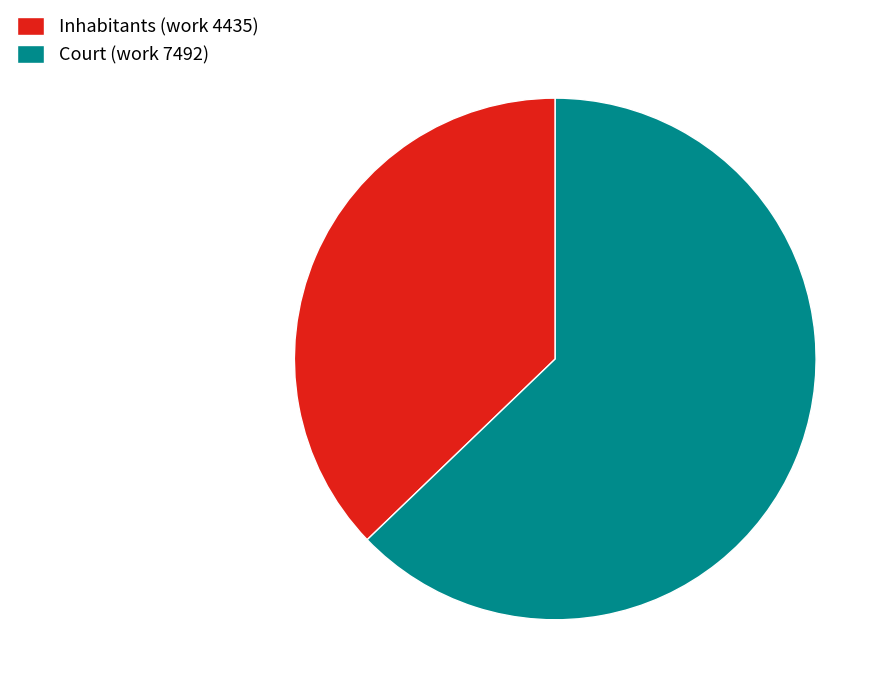

Which category has the smallest portion of the pie?

Inhabitants (work 4435)